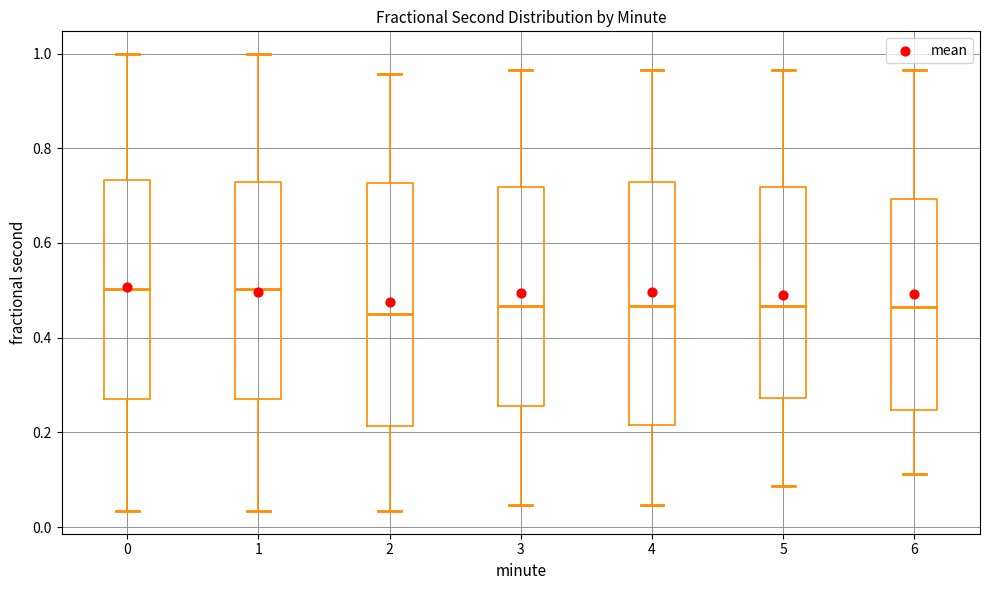

Where is the lower edge of the box at x = 3 on the y-axis? The values are not printed on the chart, so give them approximately, as read against the axis.

0.26